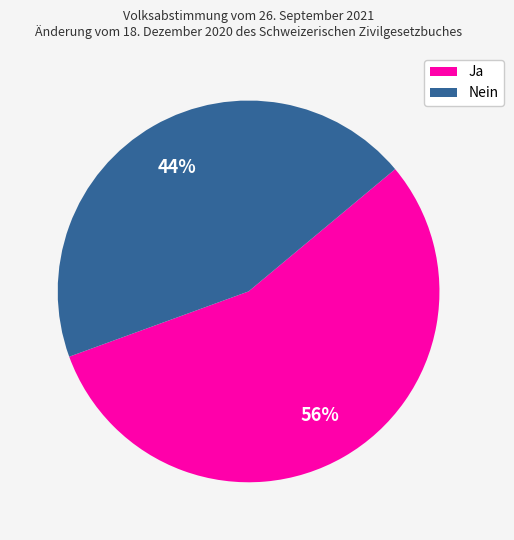

True or false: Nein accounts for 44% of the total.

True